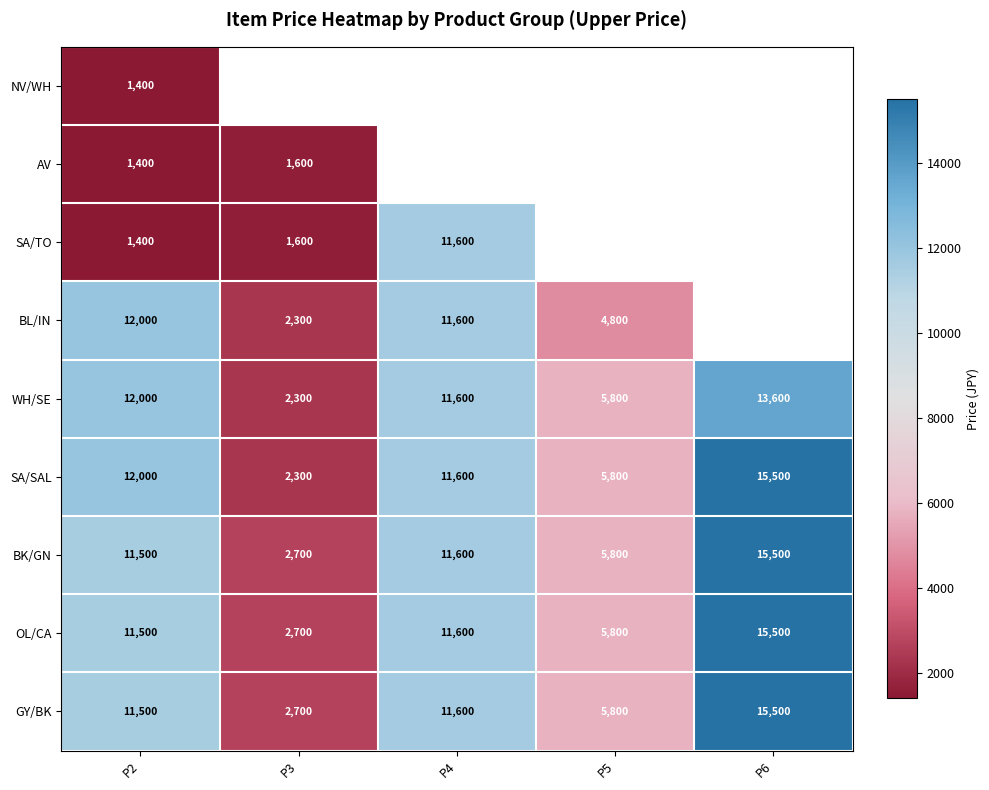

True or false: SA/SAL has a value of 5800 at P5.

True